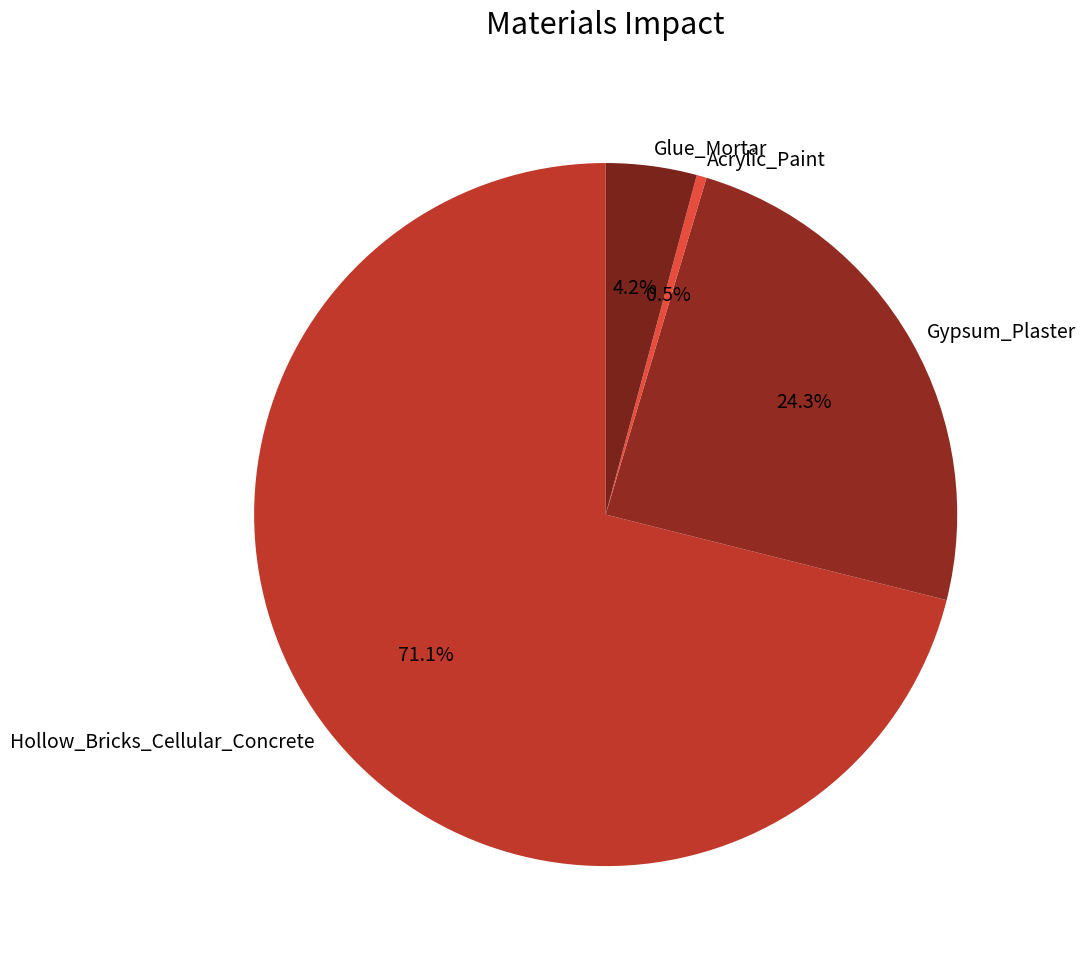

To the nearest percent, what percentage of the pie is Hollow_Bricks_Cellular_Concrete?

71%